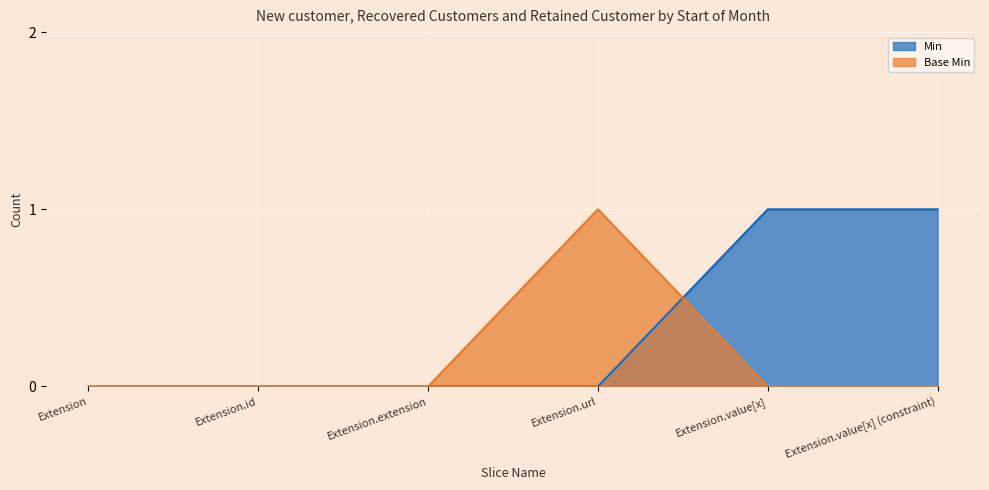

Which series has the largest total across all categories?

Min